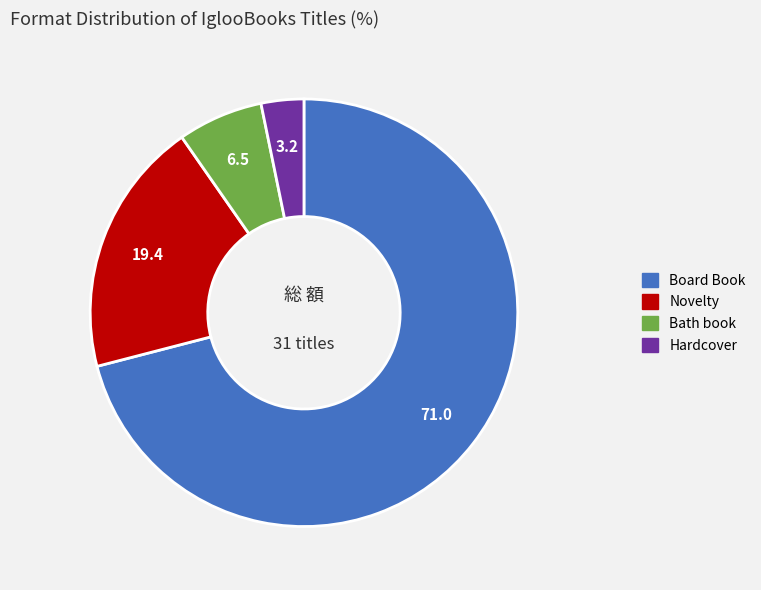

Is there a majority slice in this chart?

Yes